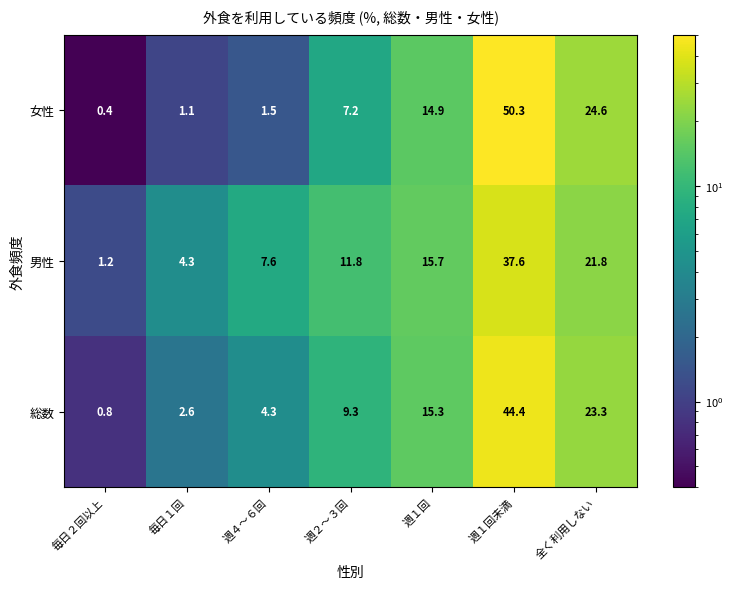

Reading right to left, extract all data points from this chart.

女性: 24.6	50.3	14.9	7.2	1.5	1.1	0.4
男性: 21.8	37.6	15.7	11.8	7.6	4.3	1.2
総数: 23.3	44.4	15.3	9.3	4.3	2.6	0.8